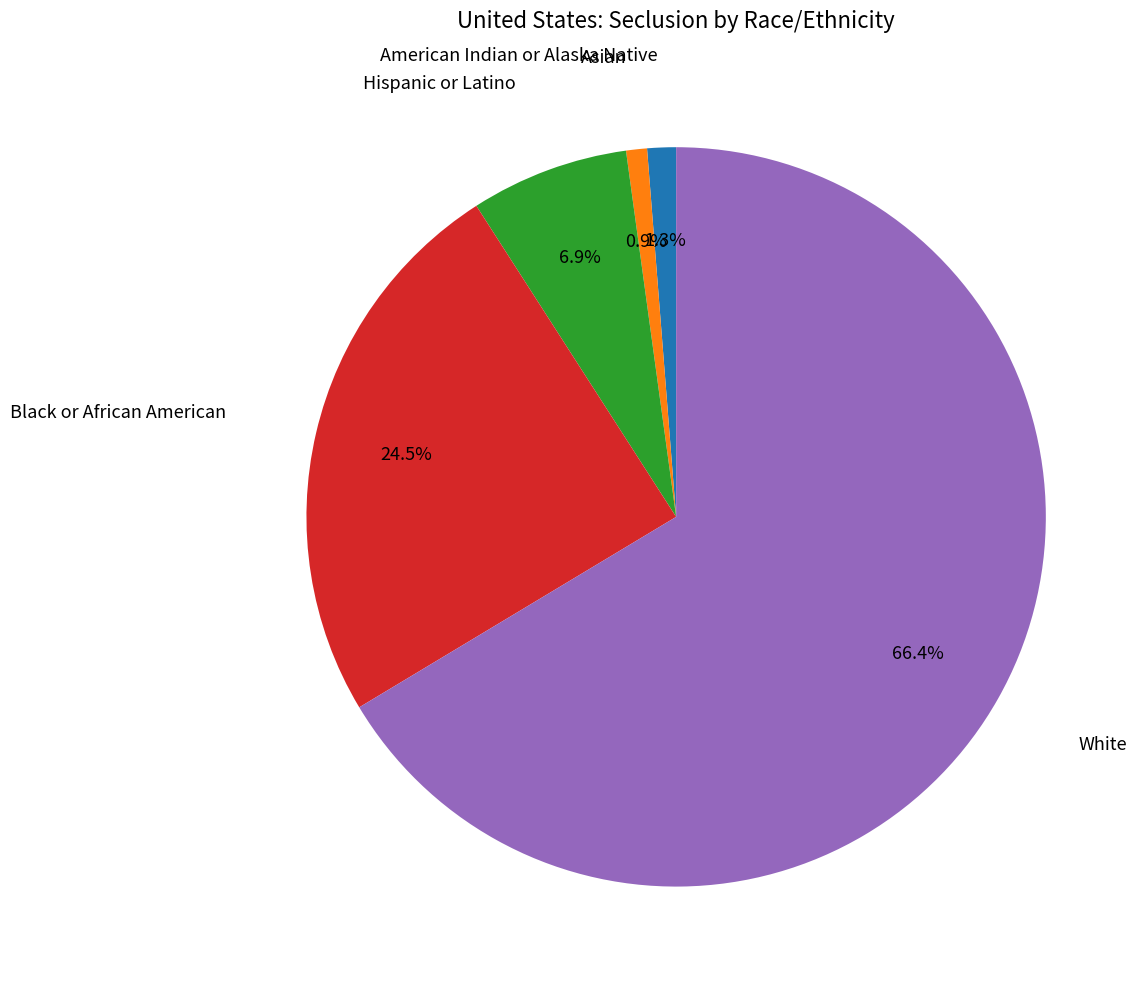

How many segments does this pie chart have?

5